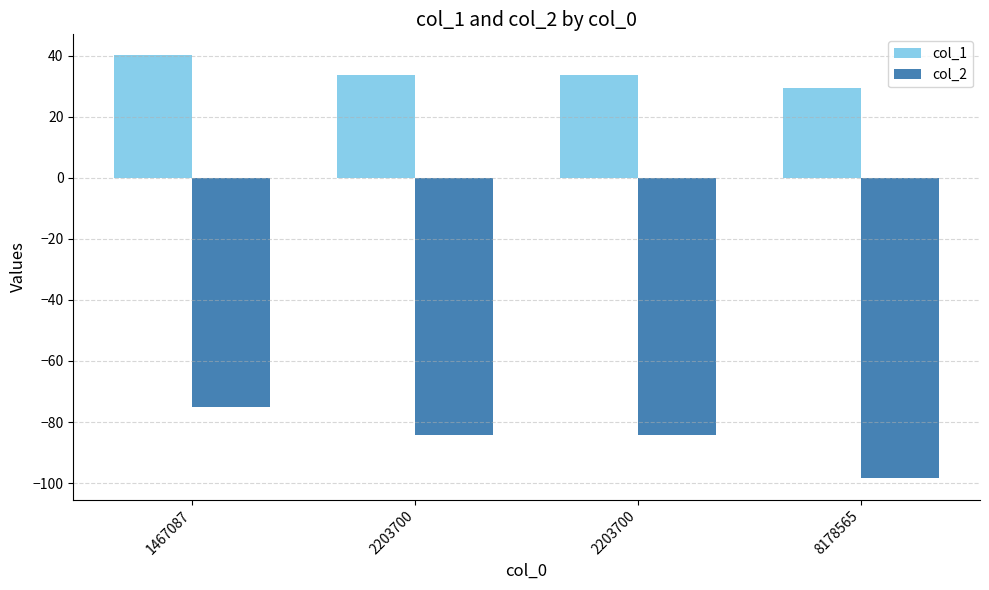

At which label does col_2 first exceed -84?

1467087